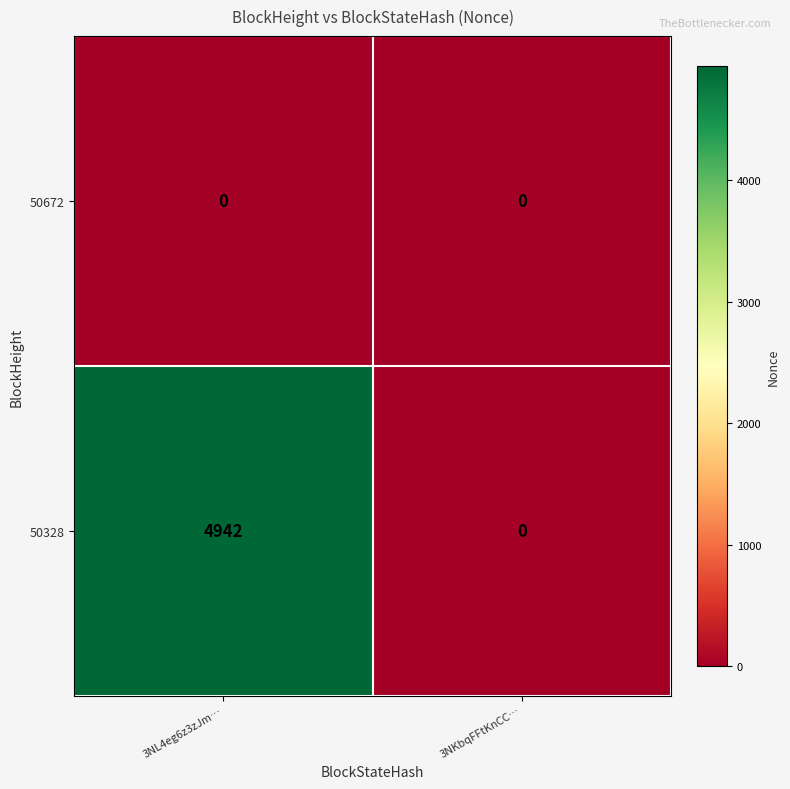

At which label does 50328 reach its minimum?

3NKbqFFtKnCC…